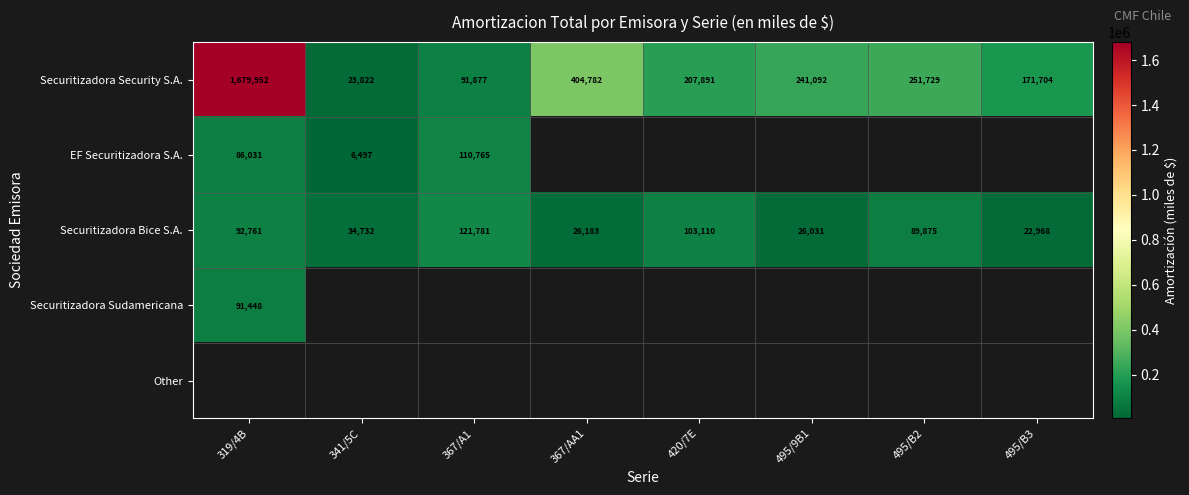

At which label is Securitizadora Bice S.A. closest to 72374?

495/B2